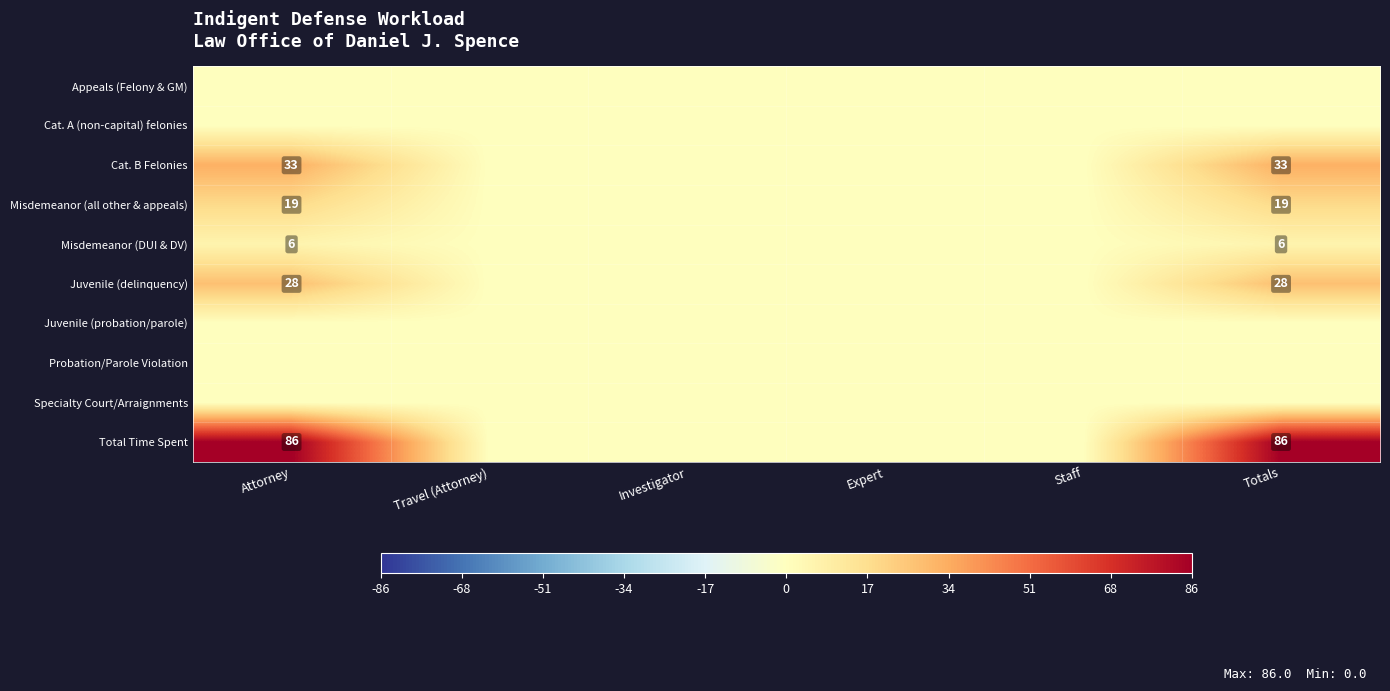

True or false: Misdemeanor (all other & appeals) has a value of 19 at Attorney.

True